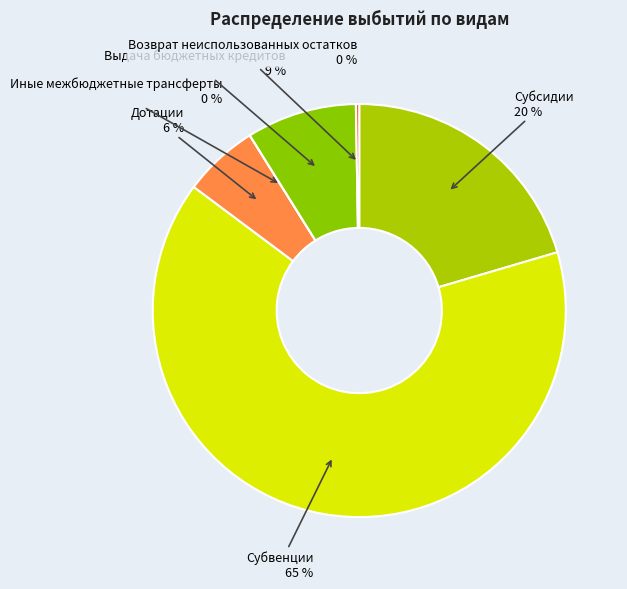

Does any single category account for the majority?

Yes